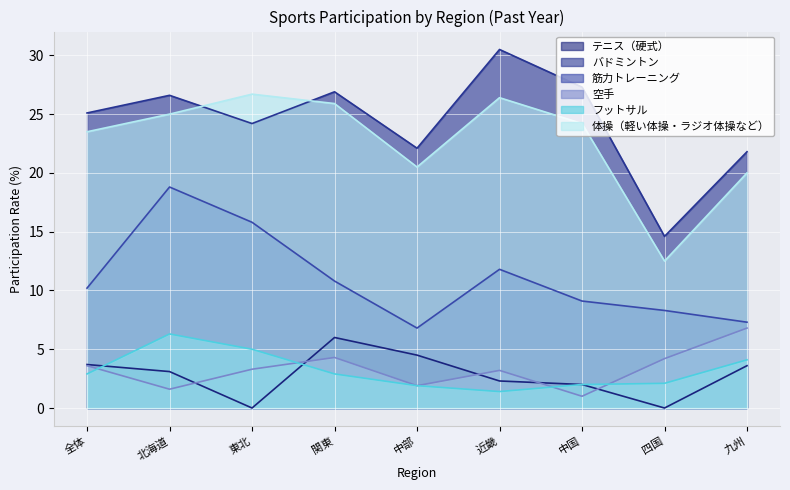

True or false: 体操（軽い体操・ラジオ体操など） and 空手 cross at least once.

False